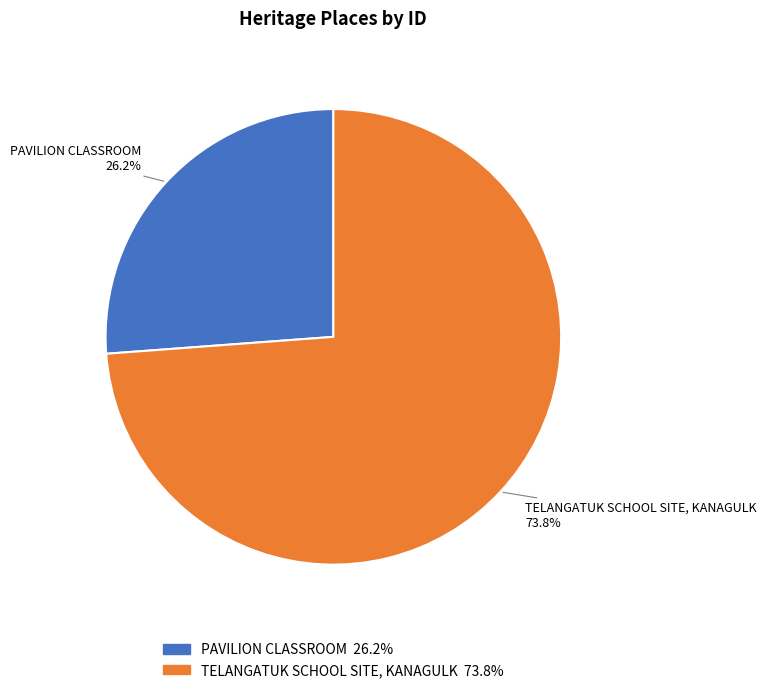

How many slices are in this pie chart?

2